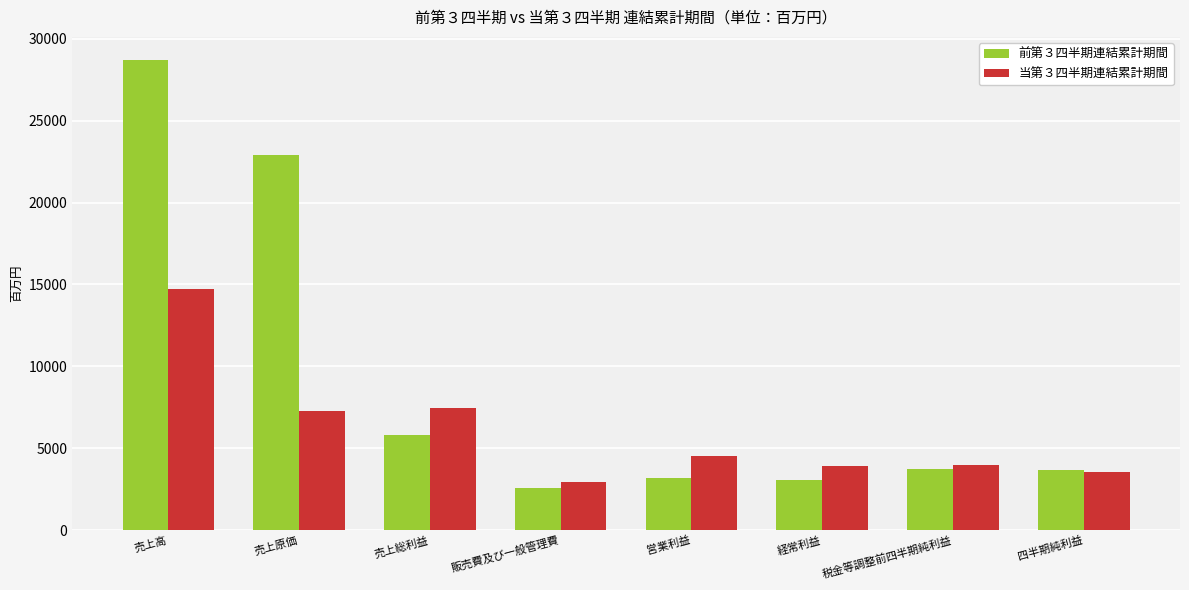

Rank the series by their average value, from highest to lowest.

前第３四半期連結累計期間, 当第３四半期連結累計期間